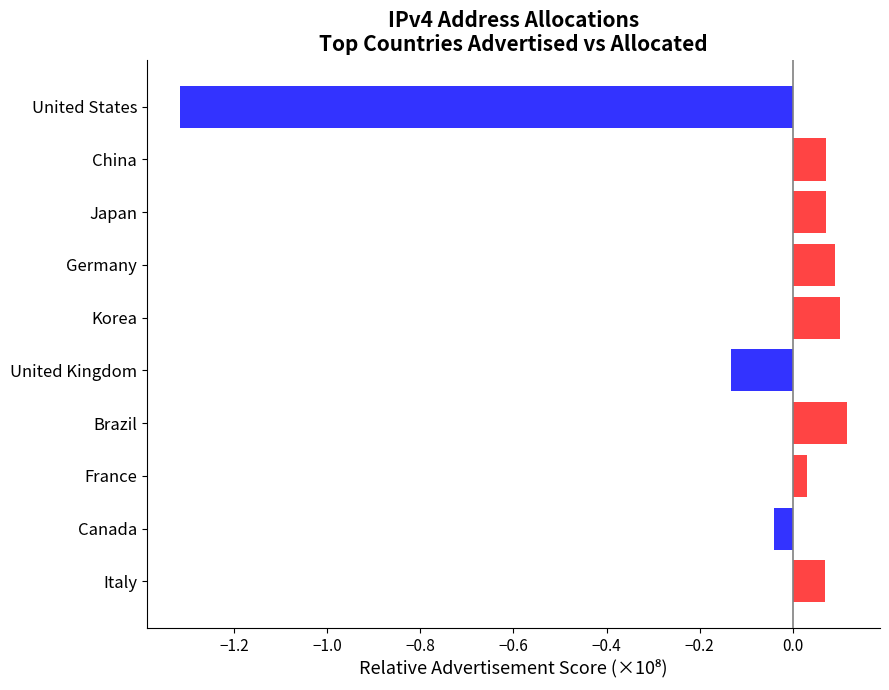

What is the sum of all values?

-0.9